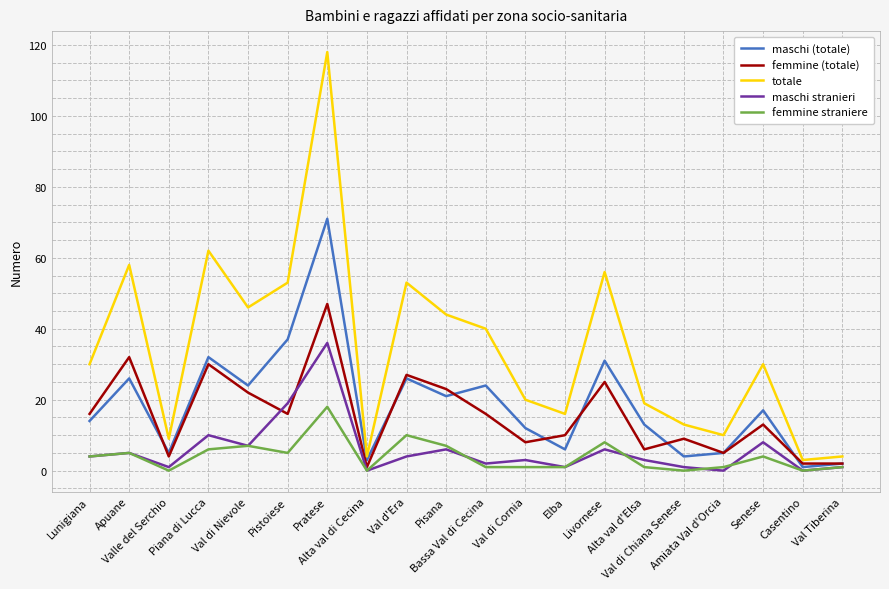

Which series has the widest spread of values?

totale